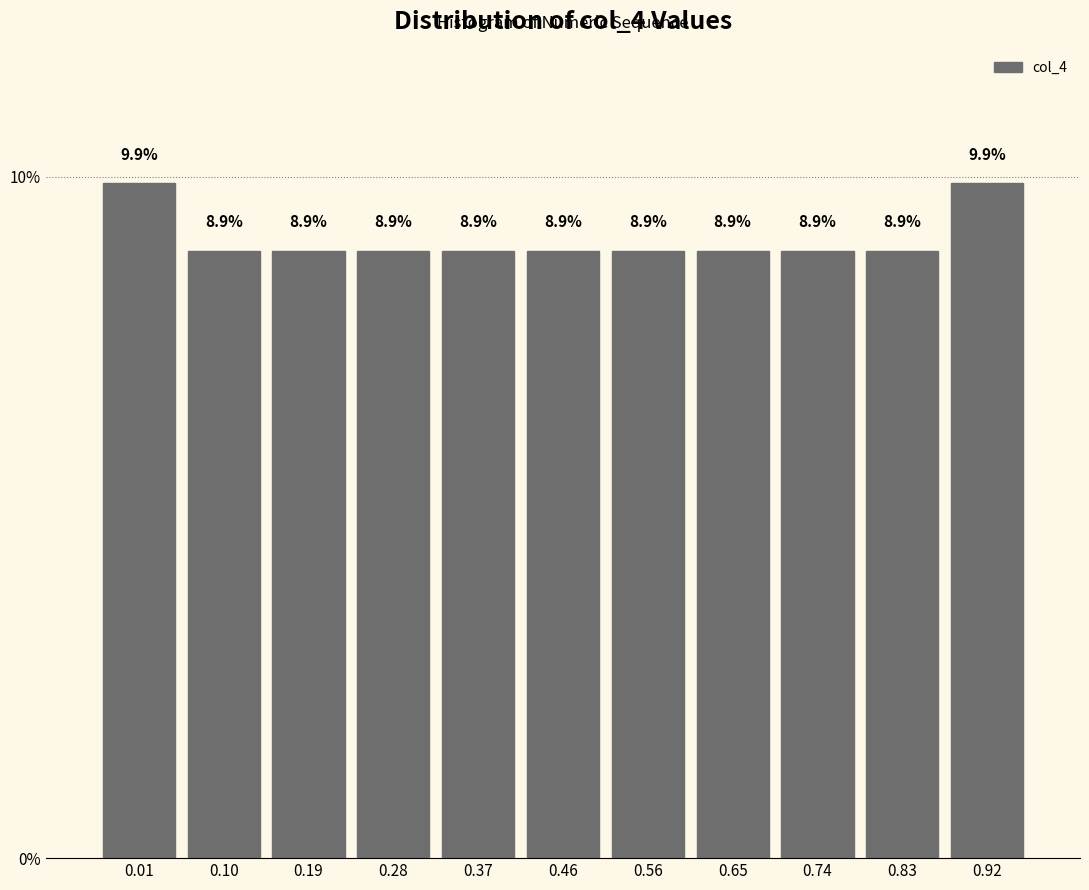

Reading left to right, list all the values displayed in this chart.

9.9	8.9	8.9	8.9	8.9	8.9	8.9	8.9	8.9	8.9	9.9